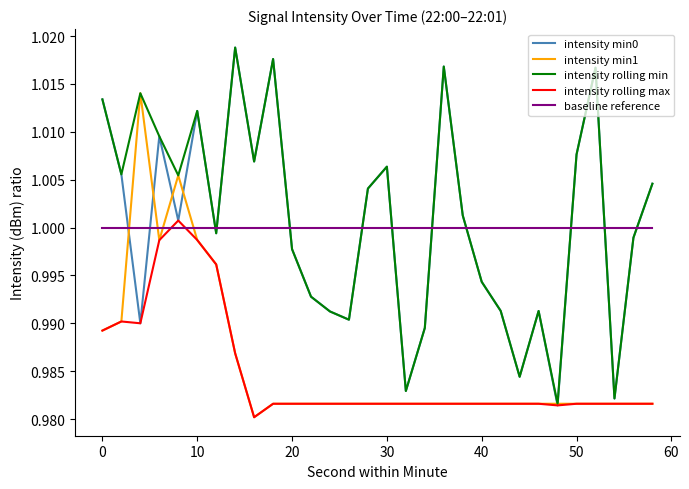

Which series has the widest spread of values?

intensity min0